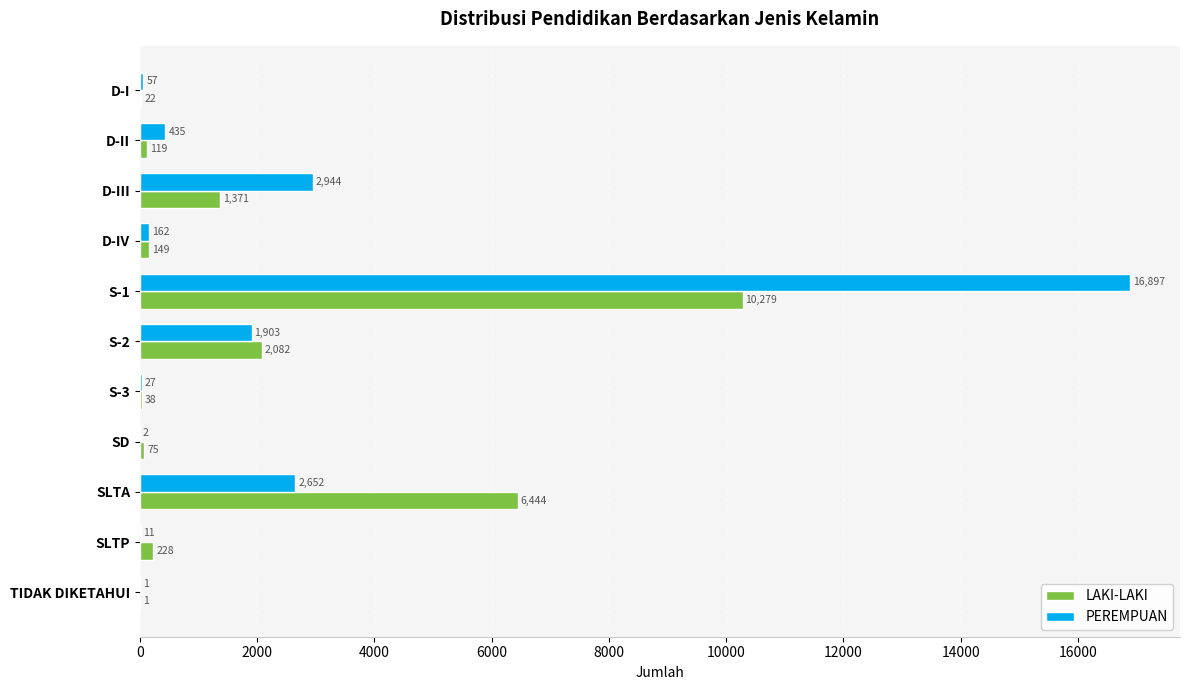

What is the maximum value shown in the chart?

16897